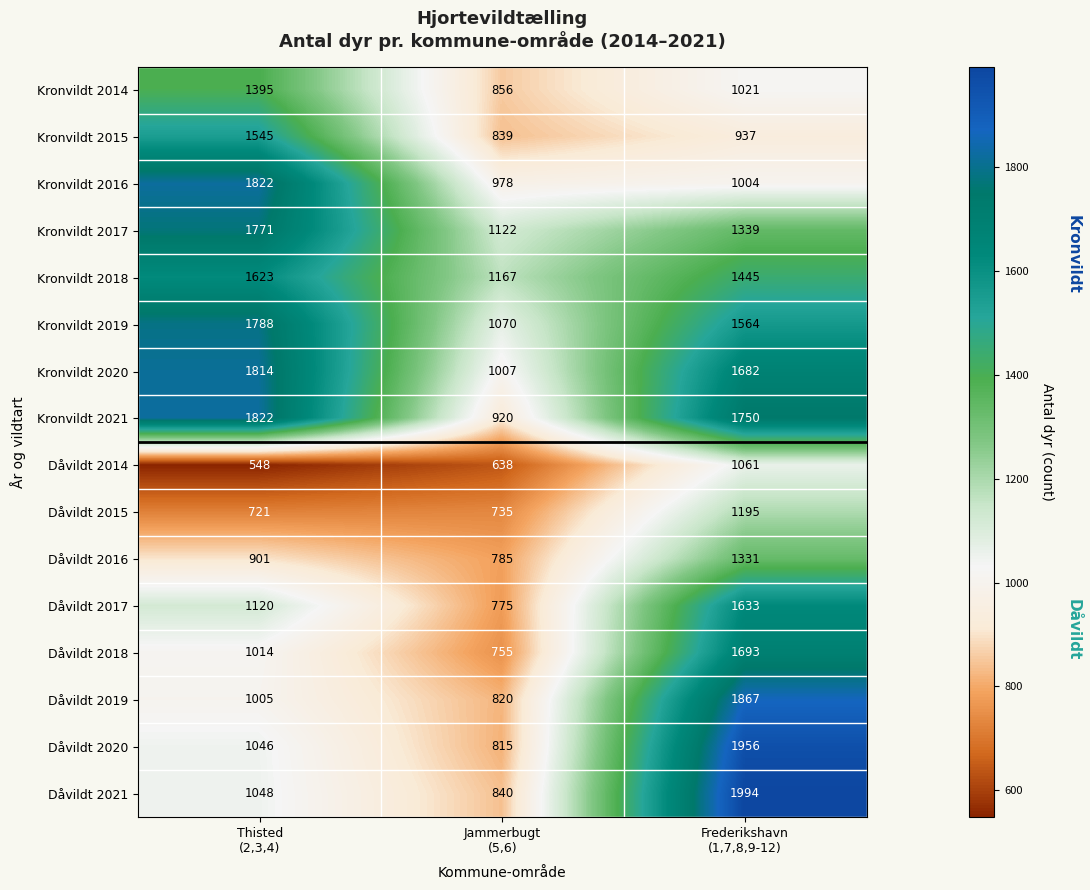

Rank the series at Frederikshavn
(1,7,8,9-12) from highest to lowest value.

Dåvildt 2021, Dåvildt 2020, Dåvildt 2019, Kronvildt 2021, Dåvildt 2018, Kronvildt 2020, Dåvildt 2017, Kronvildt 2019, Kronvildt 2018, Kronvildt 2017, Dåvildt 2016, Dåvildt 2015, Dåvildt 2014, Kronvildt 2014, Kronvildt 2016, Kronvildt 2015